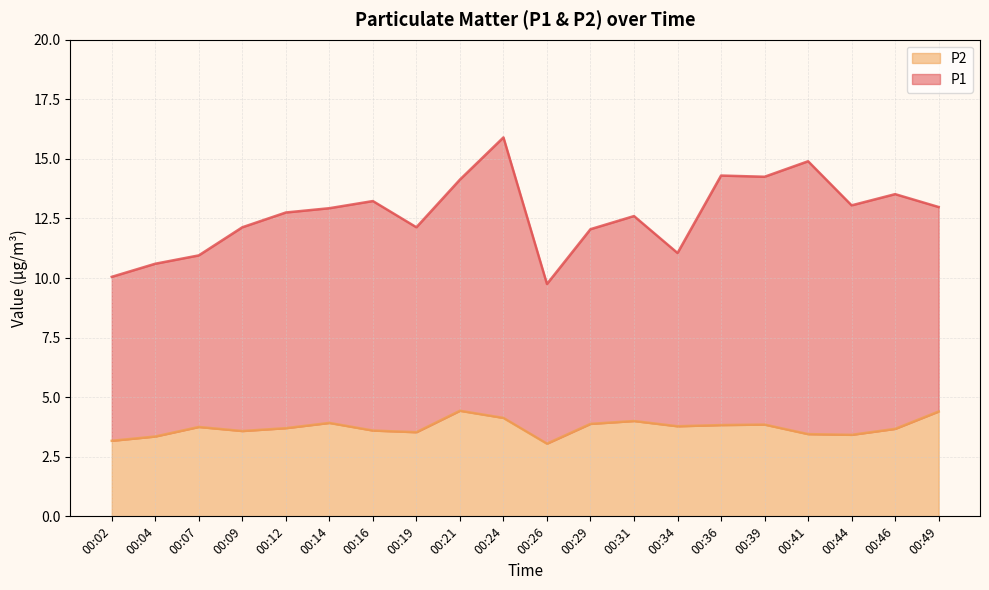

The P1 series shows 19.5 at 00:09. True or false?

False